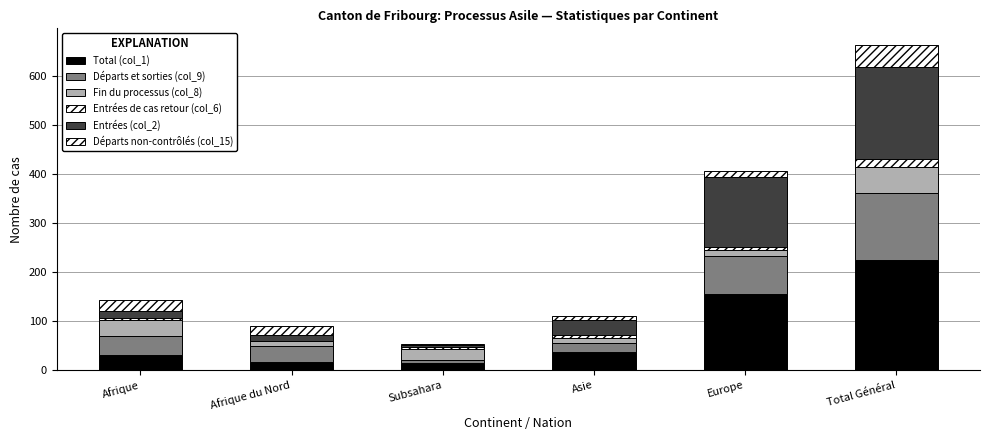

What is the sum of the Départs non-contrôlés (col_15) values at Subsahara and Afrique du Nord?

22